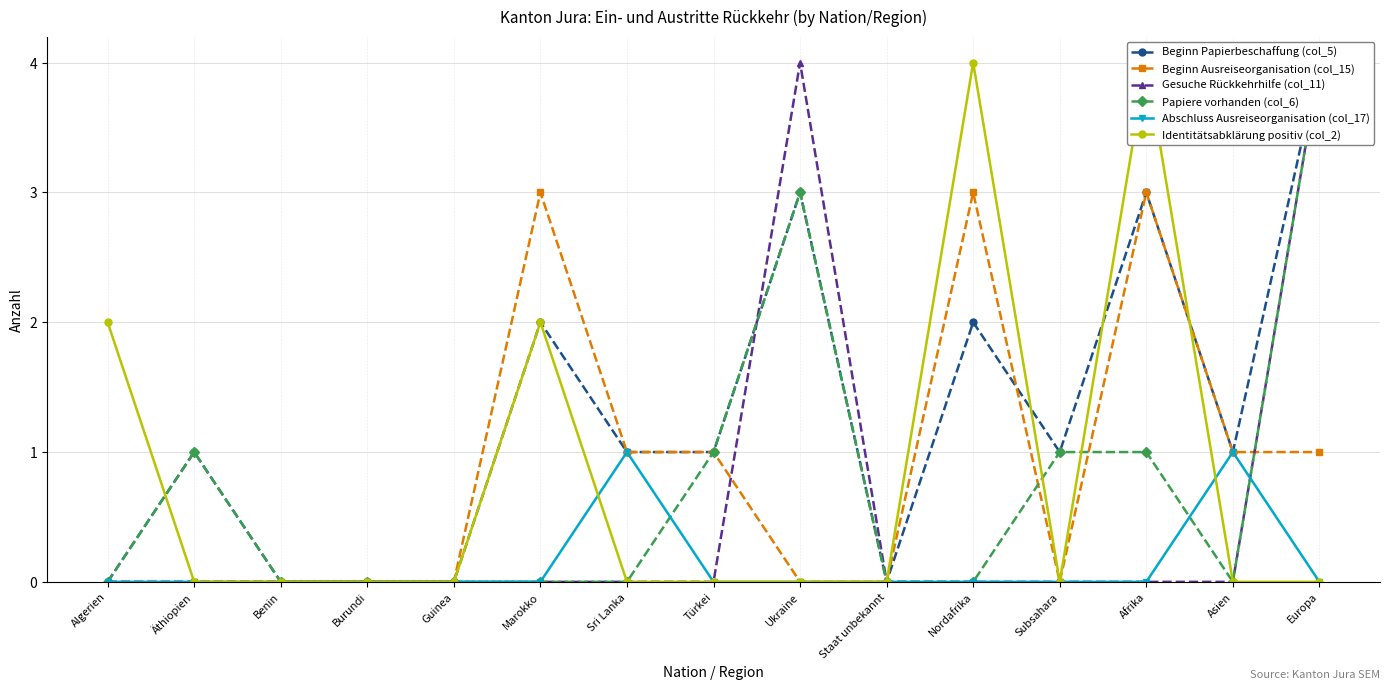

What is the label of the 5th point from the left?

Guinea